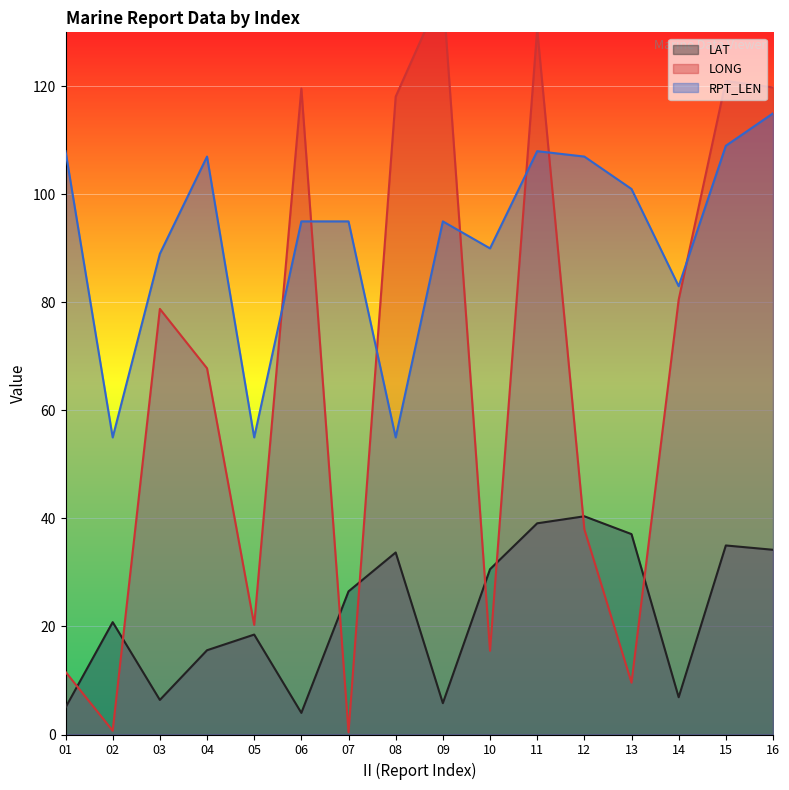

What is the greatest value displayed?

137.7